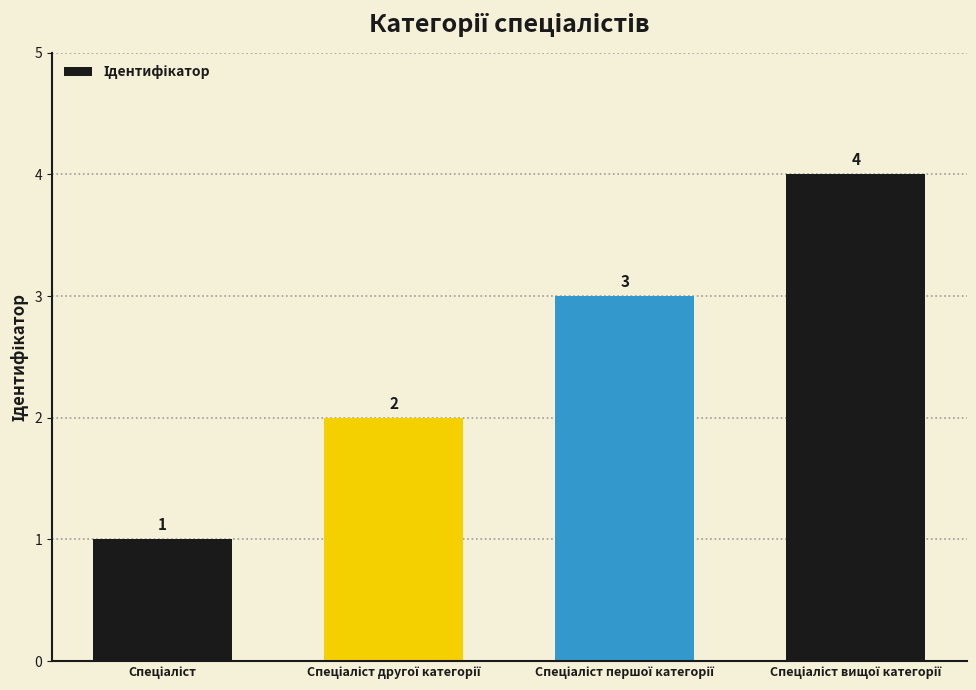

How many values are between 2 and 4?

3